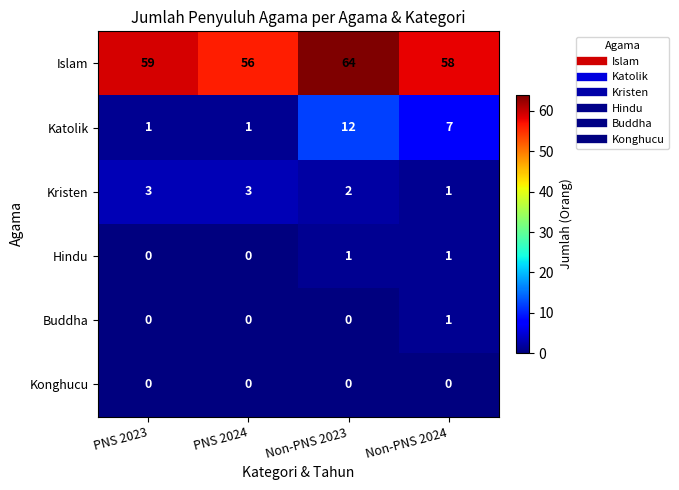

Which series has the widest spread of values?

Katolik